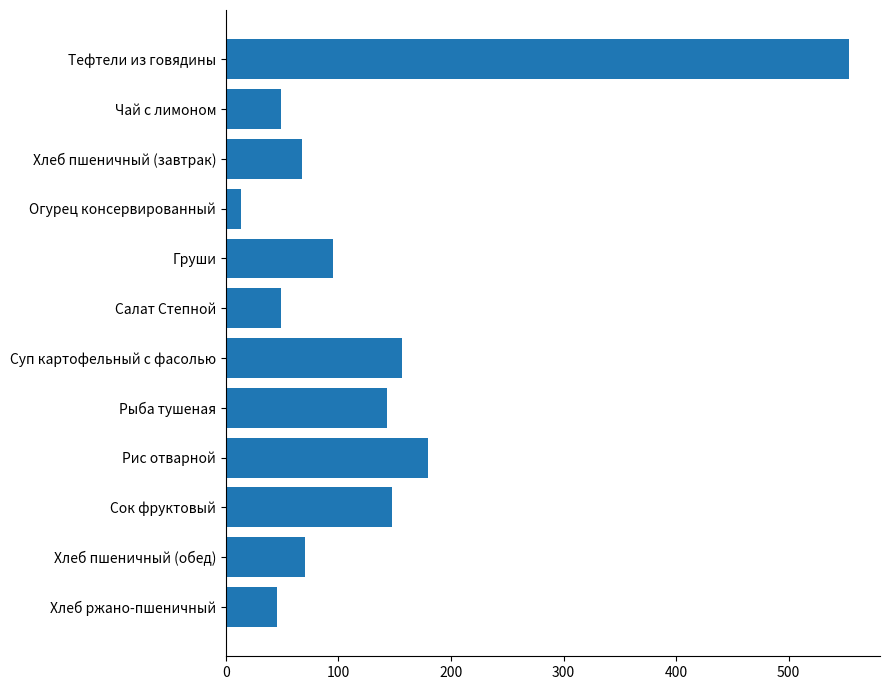

What is the greatest value displayed?

553.5